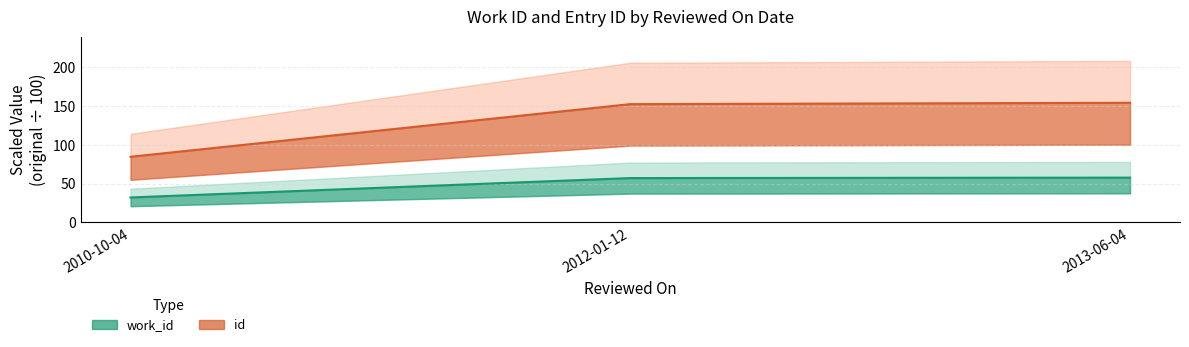

How many values in the work_id series are below 57?

1